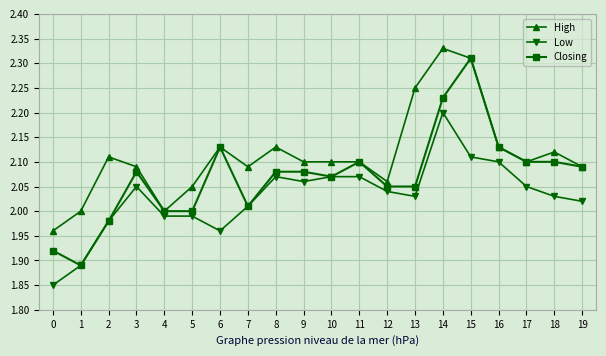

Is the value of High at 13 greater than the value of Closing at 3?

Yes